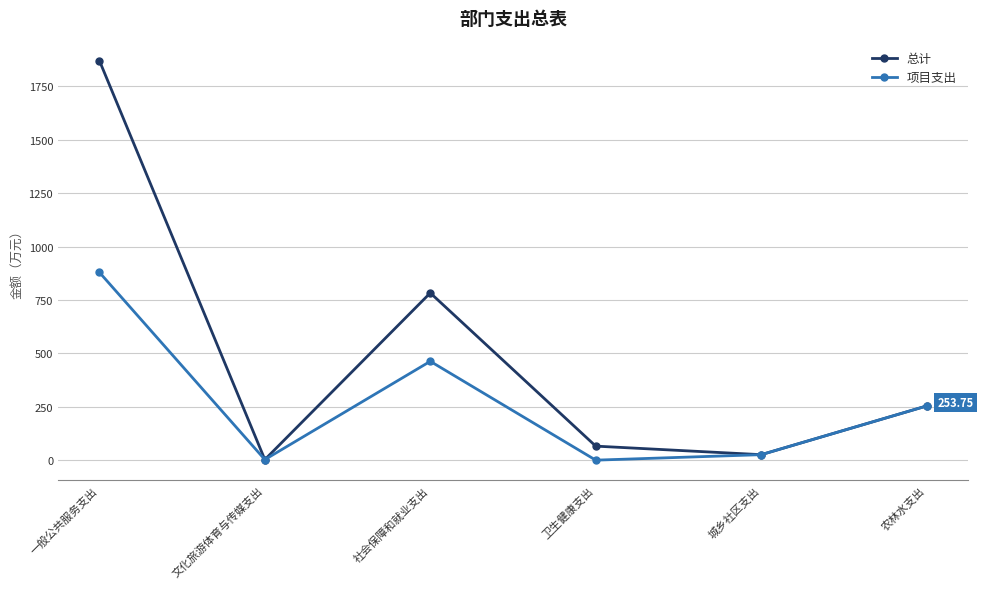

At which label is 总计 closest to 936?

社会保障和就业支出